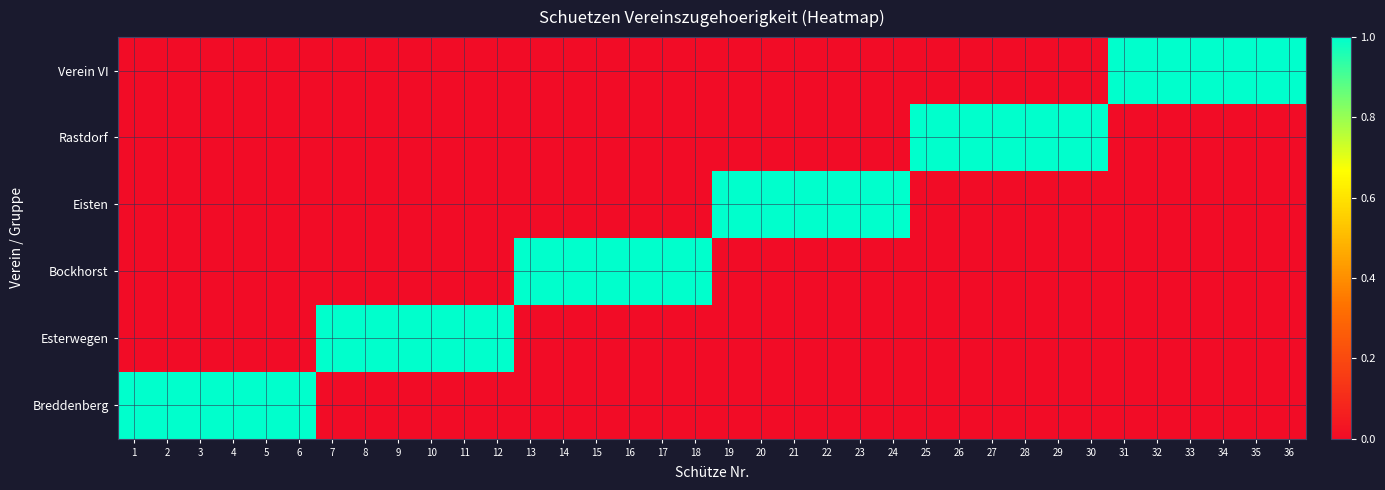

Which series has the largest total across all categories?

Breddenberg